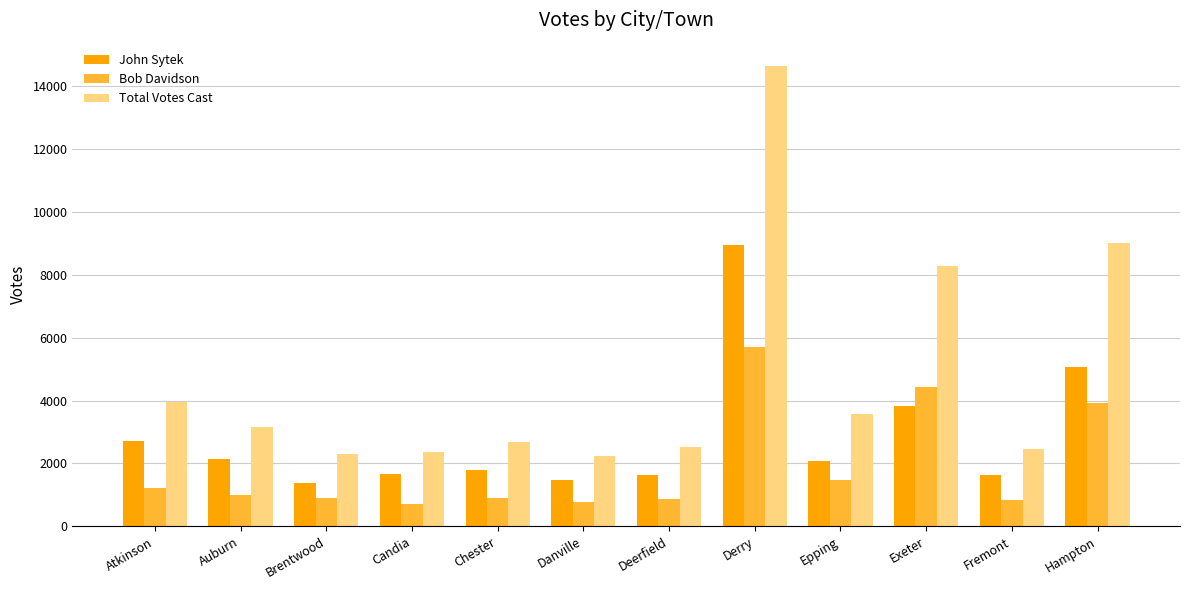

What is the label of the 8th bar from the left?

Derry